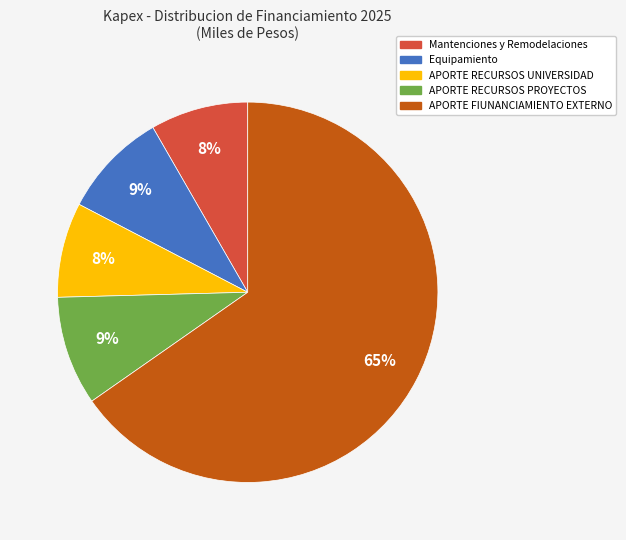

What is the majority slice?

APORTE FIUNANCIAMIENTO EXTERNO